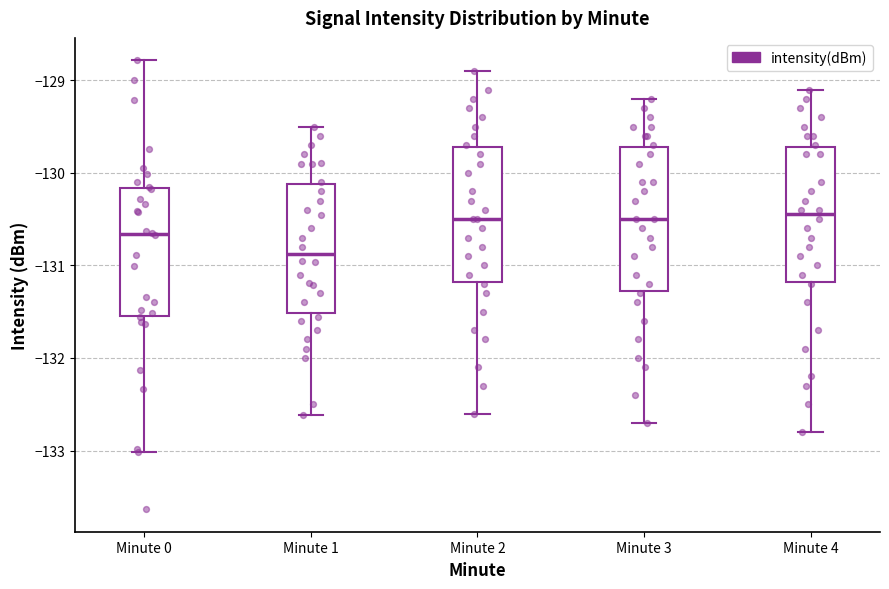

Reading left to right, read every box against the y-axis: the position of its median line, the range the box covers, and the ends of its whiskers. The values are not printed on the chart, so give them approximately, as read against the axis.

Minute 0: median -130.7, box -131.5 to -130.2, whiskers -133.0 to -128.8
Minute 1: median -130.9, box -131.5 to -130.1, whiskers -132.6 to -129.5
Minute 2: median -130.5, box -131.2 to -129.7, whiskers -132.6 to -128.9
Minute 3: median -130.5, box -131.3 to -129.7, whiskers -132.7 to -129.2
Minute 4: median -130.4, box -131.2 to -129.7, whiskers -132.8 to -129.1